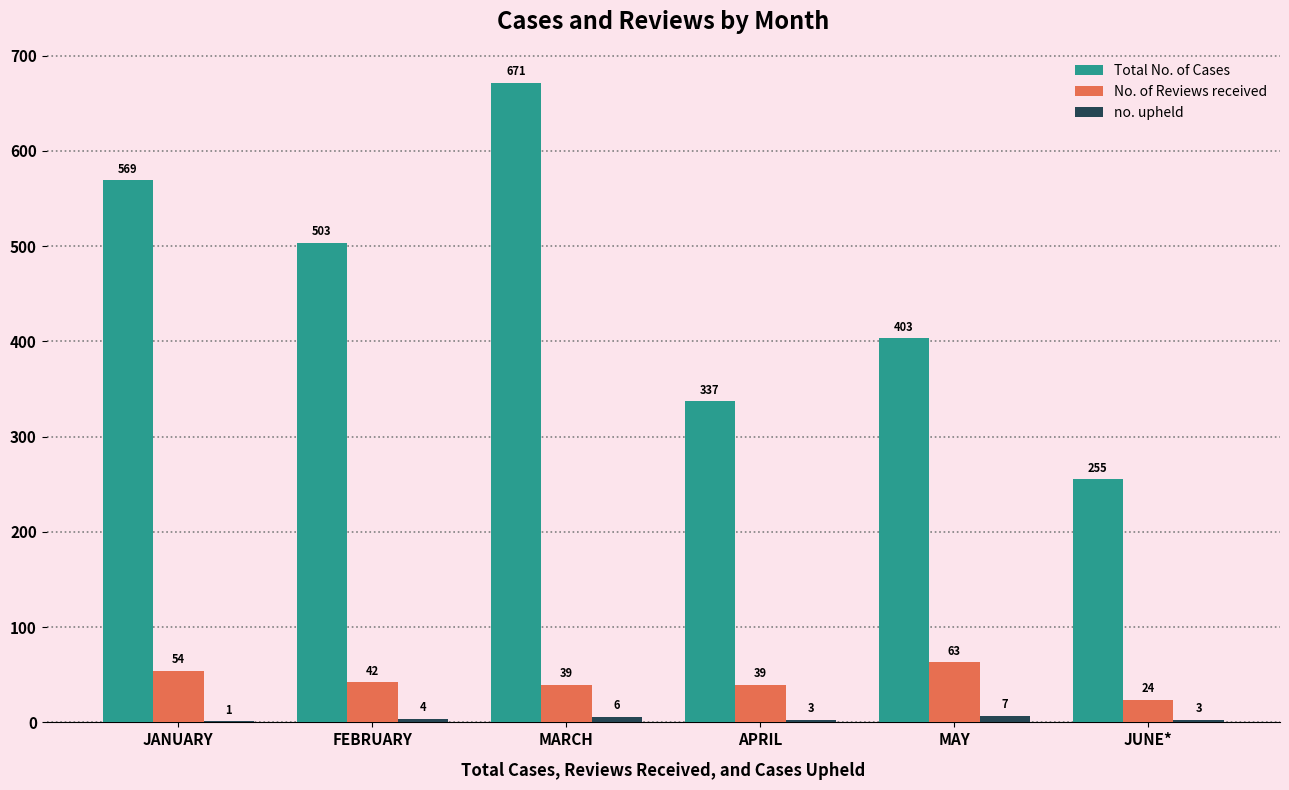

Which series has the largest total across all categories?

Total No. of Cases